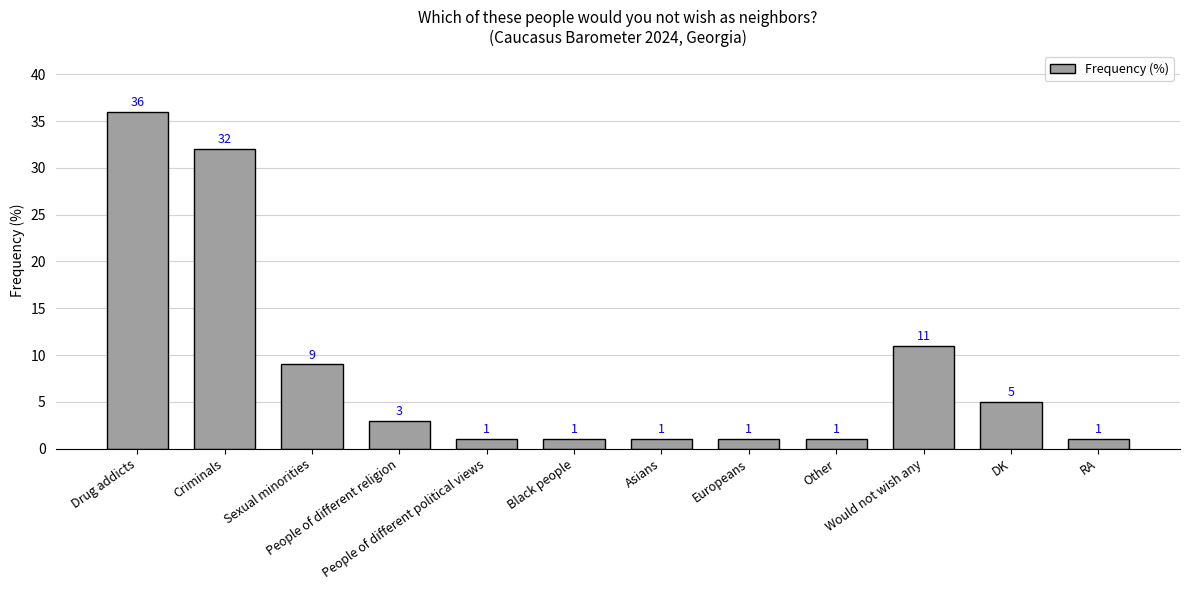

The value at Sexual minorities is 3. True or false?

False